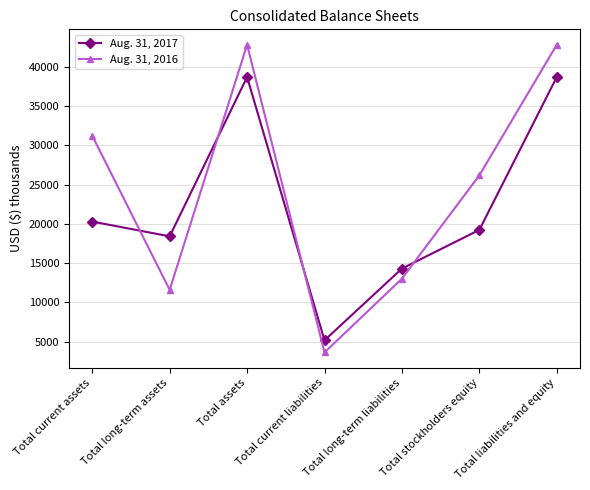

Is it true that Aug. 31, 2017 equals 67147 at Total liabilities and equity?

False